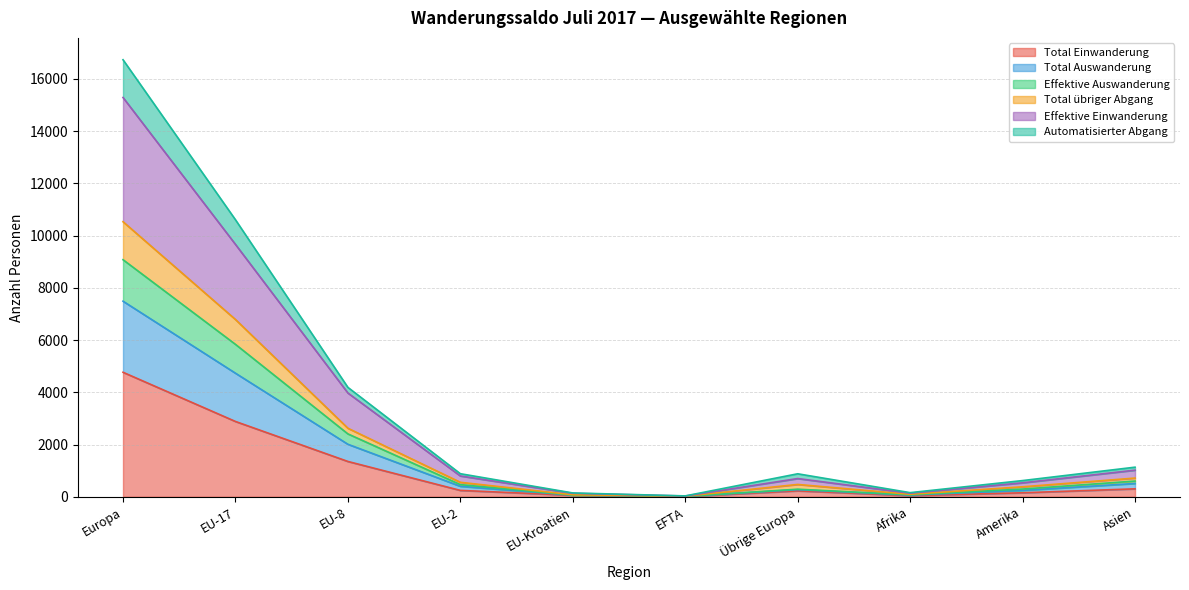

The value of Total Einwanderung at EU-17 is 2882. True or false?

True